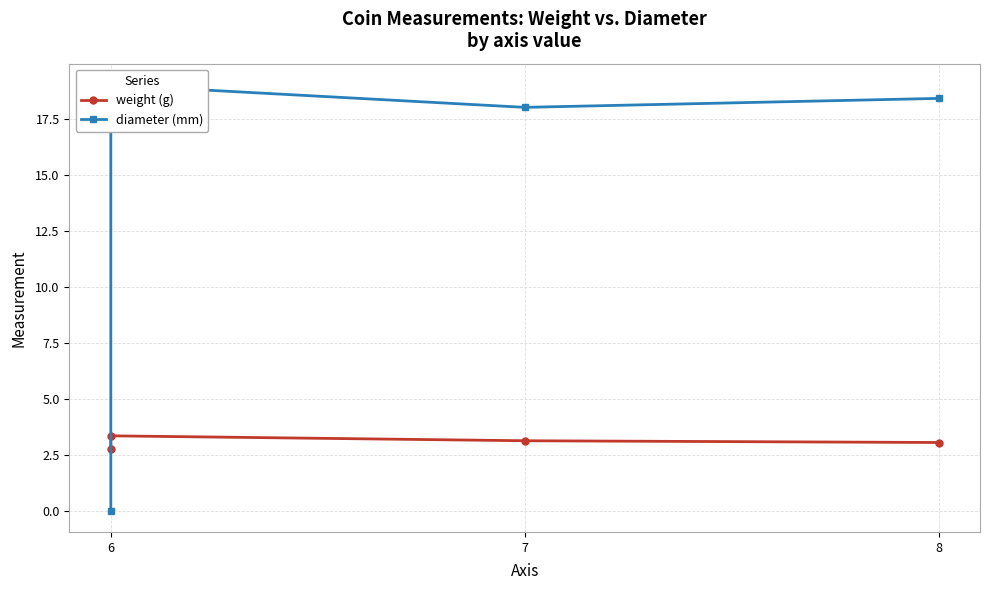

What is the difference between the diameter (mm) values at 8 and 6?

18.4